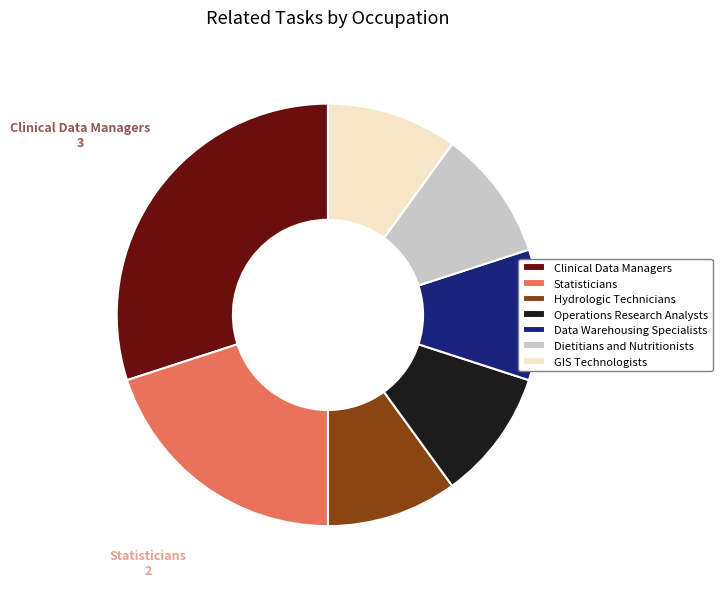

Combined, what portion of the pie is Statisticians and GIS Technologists?

30.0%